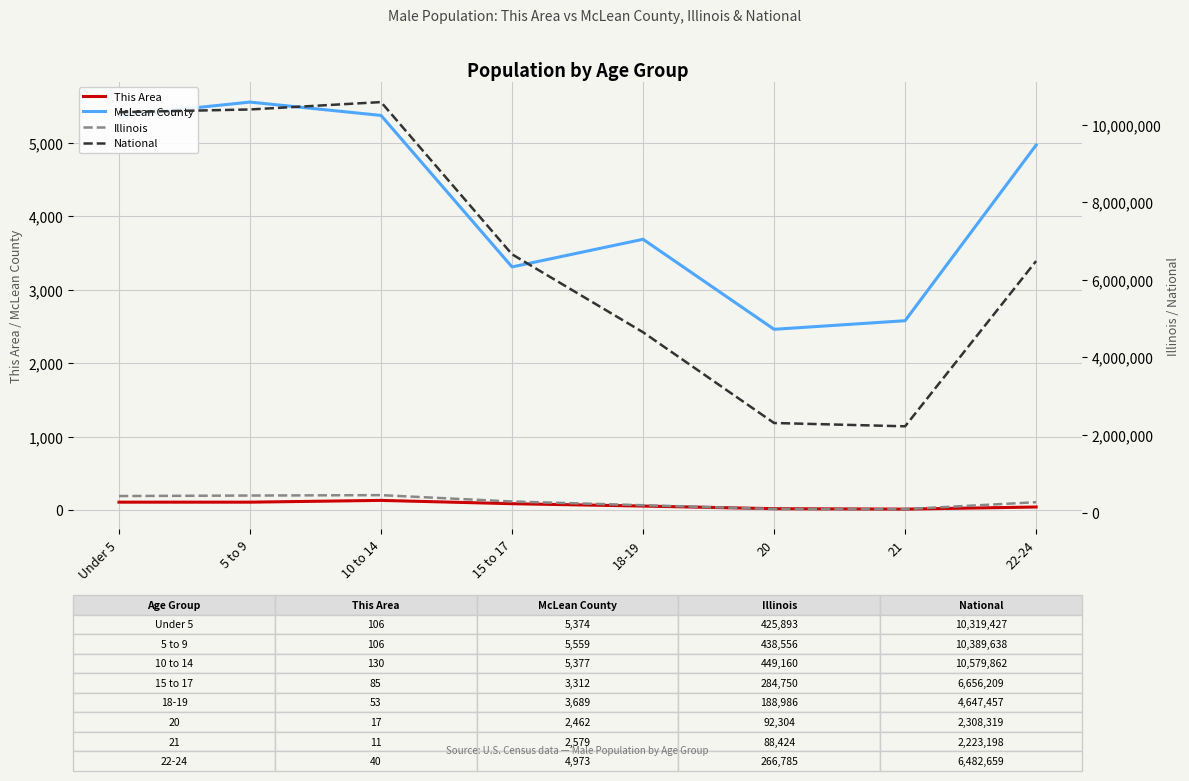

At which label does Illinois reach its minimum?

21